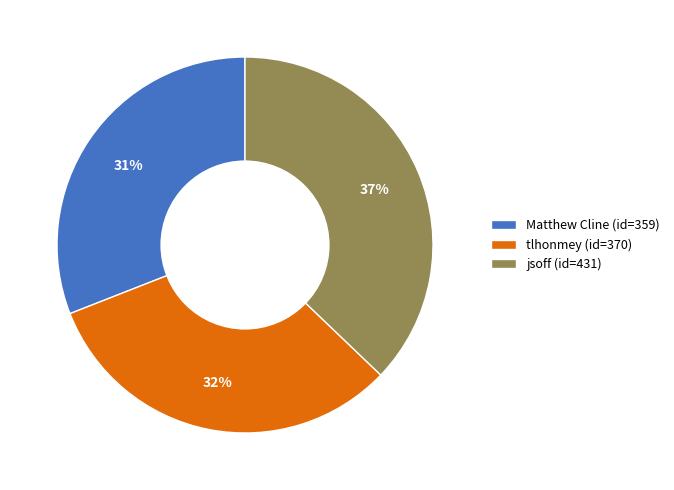

How many segments does this pie chart have?

3